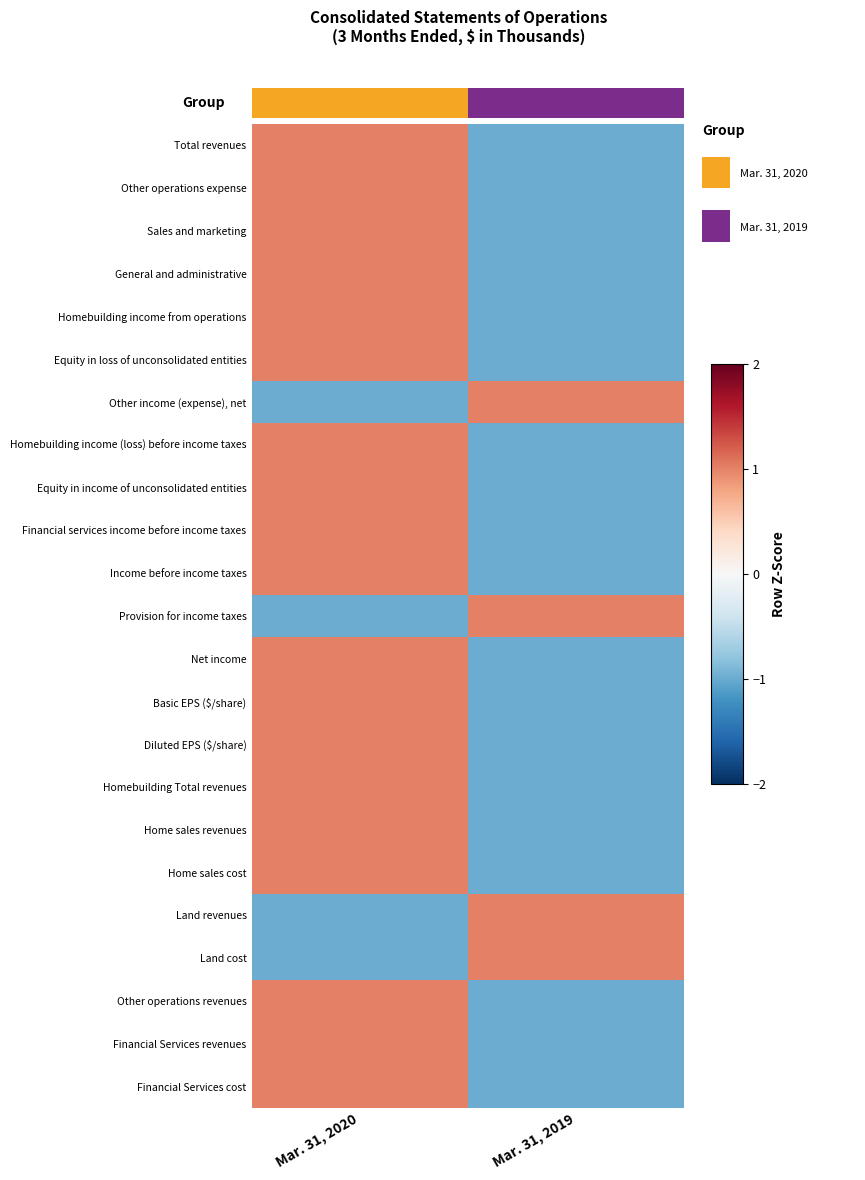

What is the total value across all series at Mar. 31, 2019?

-13